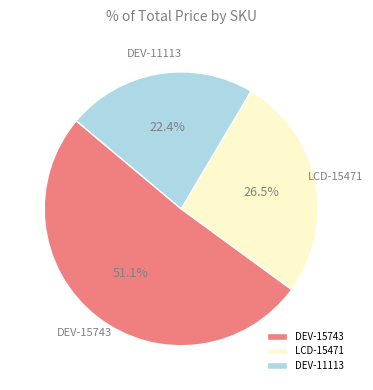

To the nearest percent, what percentage of the pie is DEV-11113?

22%